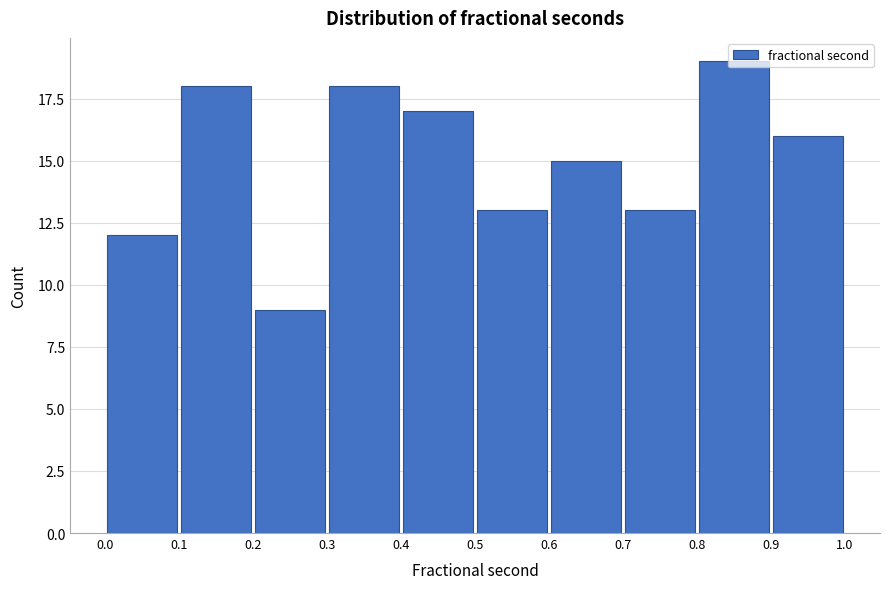

Reading left to right, transcribe this chart: for each bar, give the range it covers on the x-axis and its height. The values are not printed on the chart, so give them approximately, as read against the axis.

0.0 to 0.1: 12
0.1 to 0.2: 18
0.2 to 0.3: 9
0.3 to 0.4: 18
0.4 to 0.5: 17
0.5 to 0.6: 13
0.6 to 0.7: 15
0.7 to 0.8: 13
0.8 to 0.9: 19
0.9 to 1.0: 16